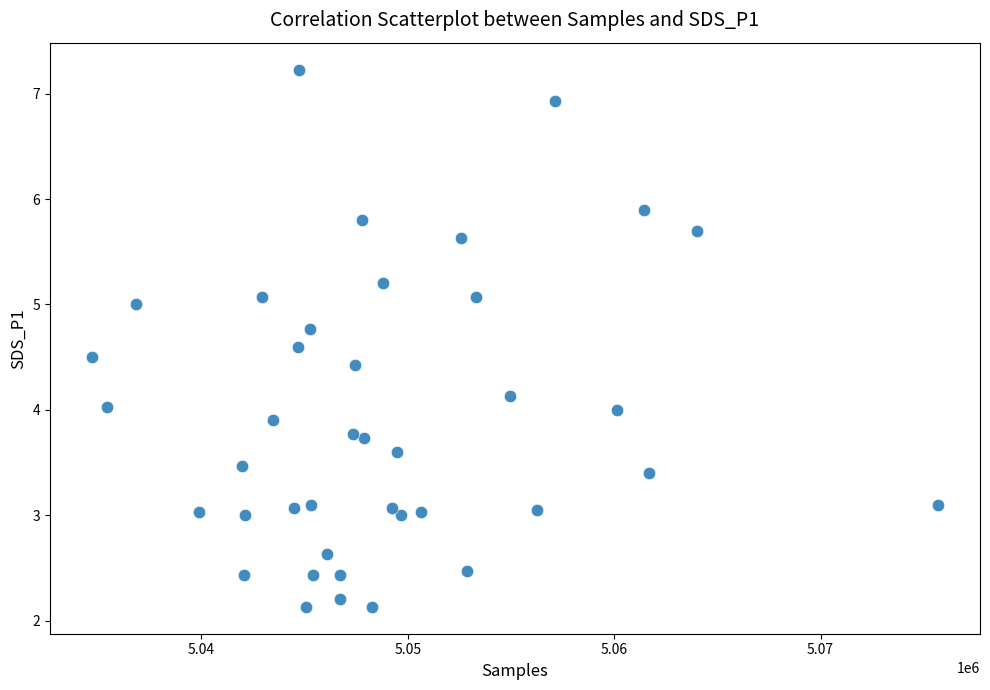

What is the range of Y values (max minus min)?

5.1